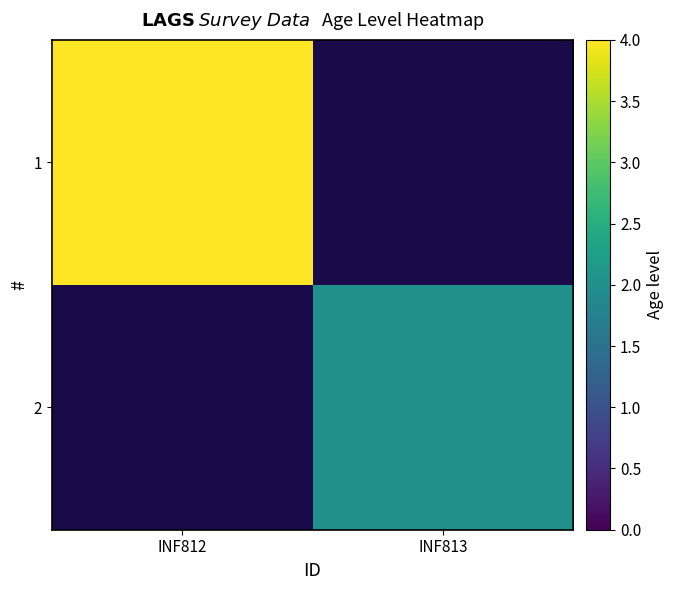

Between INF812 and INF813, which is larger?

INF813